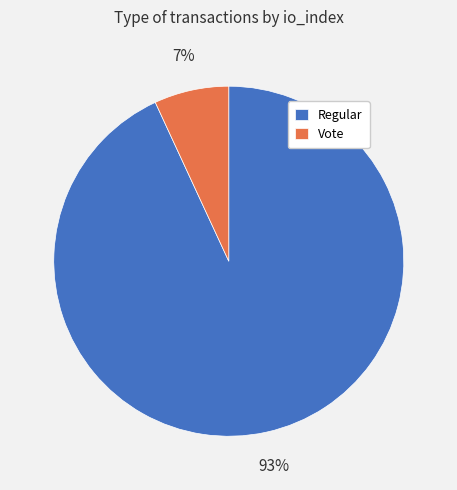

To the nearest percent, what is the combined percentage of Regular and Vote?

100%